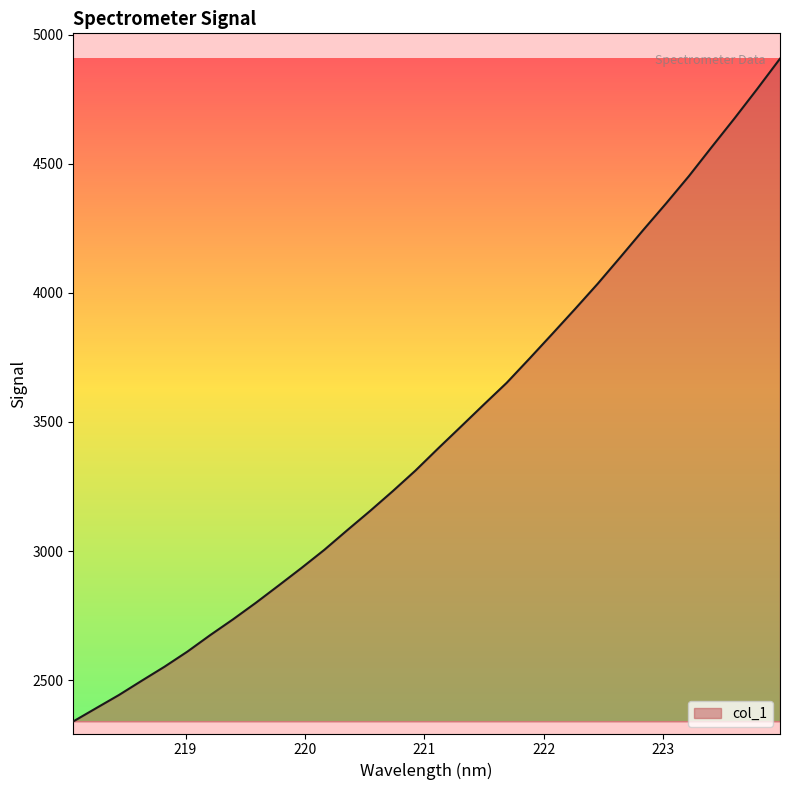

What is the difference between the maximum and minimum values?

2568.2